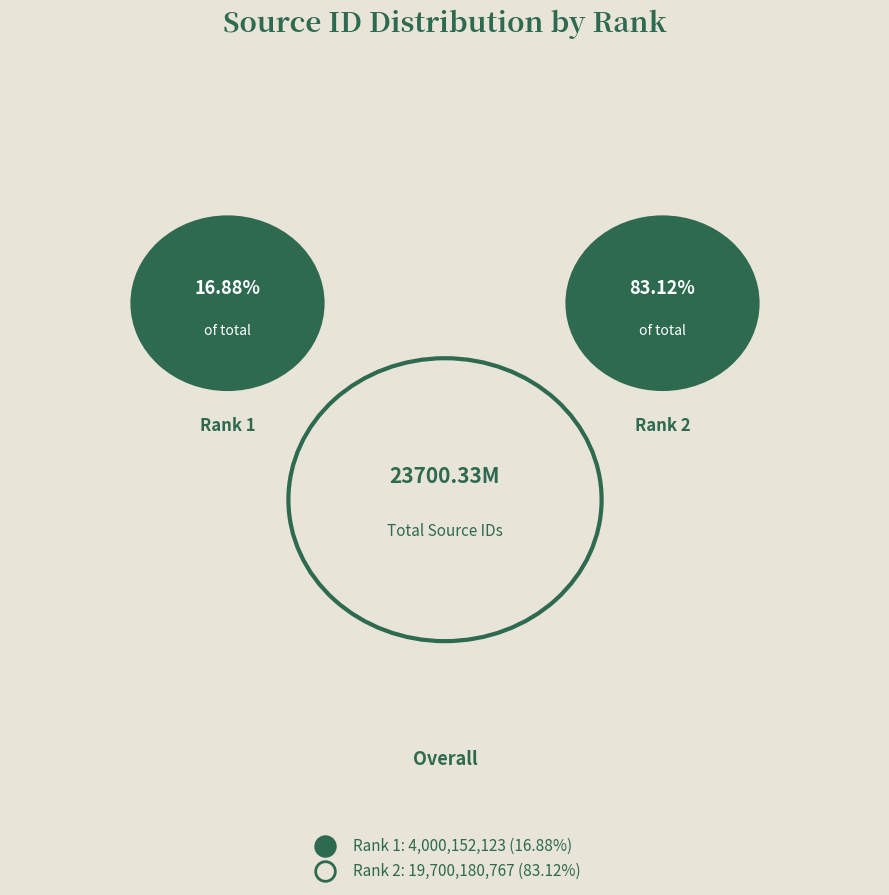

To the nearest percent, what is the average slice percentage?

50%